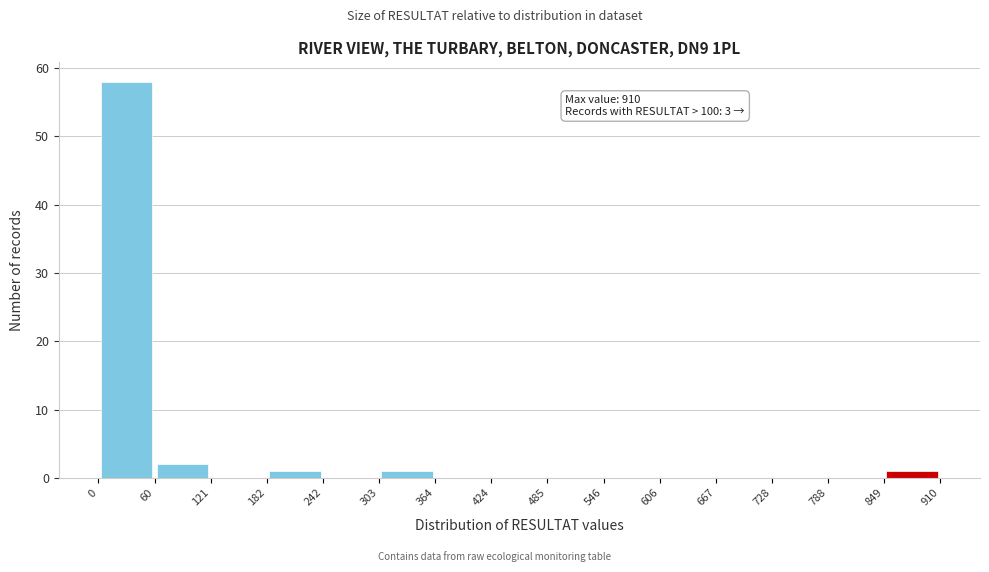

Which range on the x-axis has the tallest bar?

0 to 60